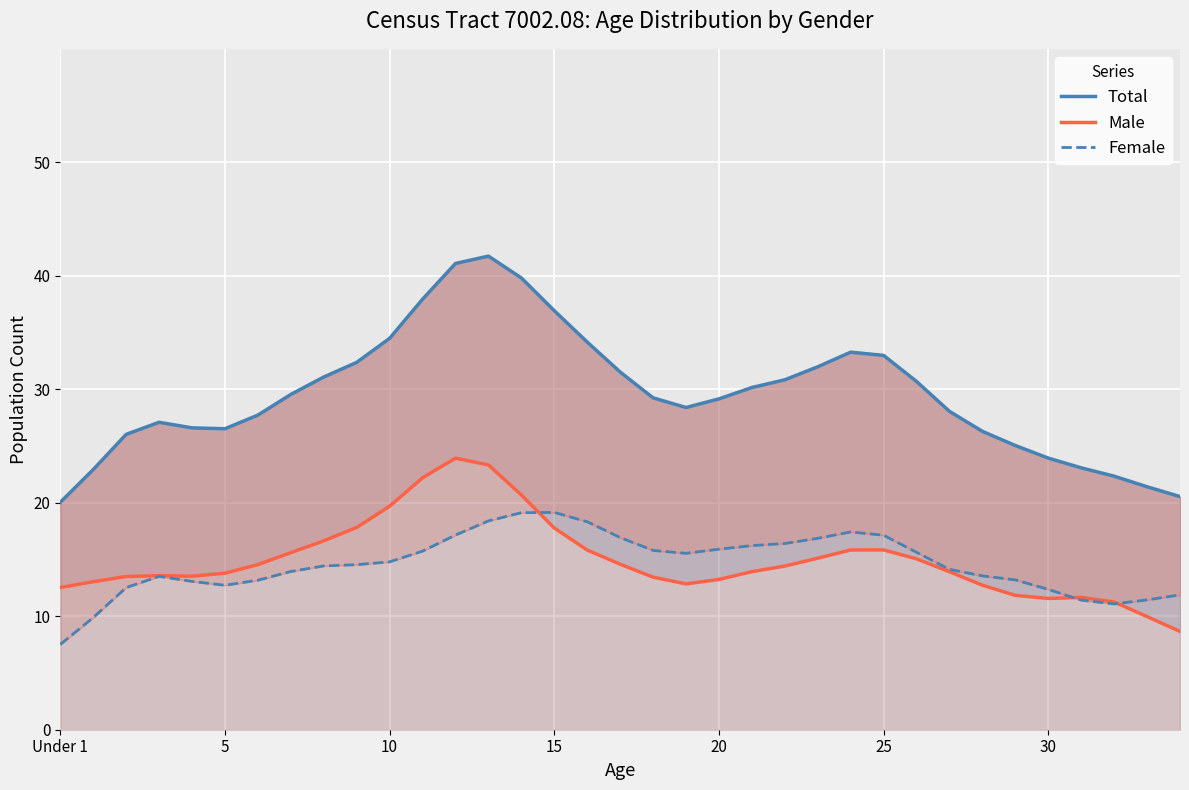

Which category has the lowest value across all series?

Under 1